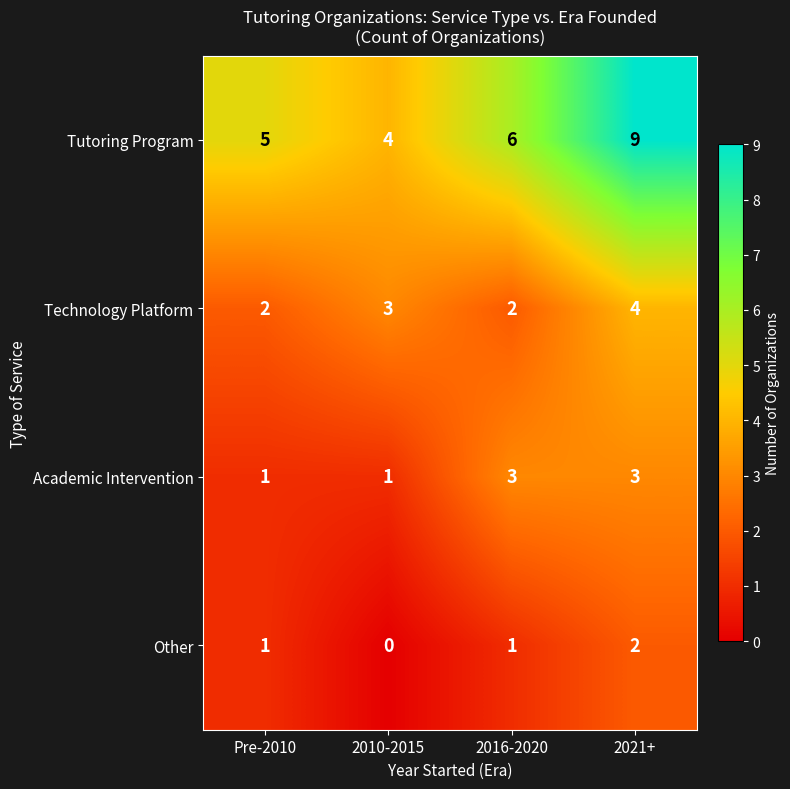

What is the maximum value shown in the chart?

9